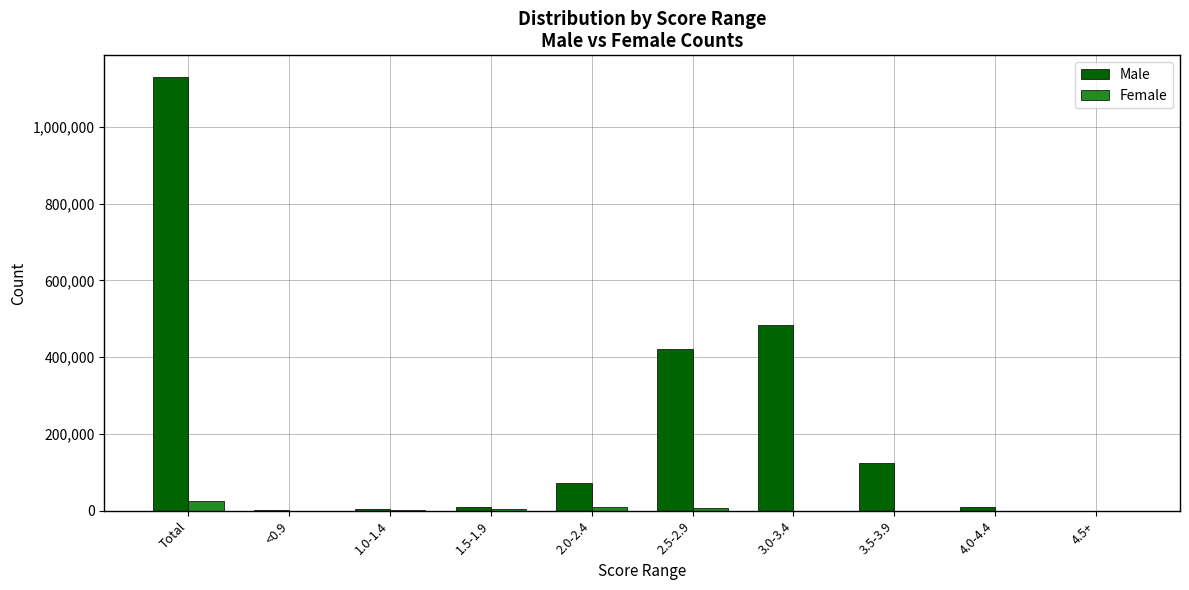

At which category is the sum across all series the highest?

Total